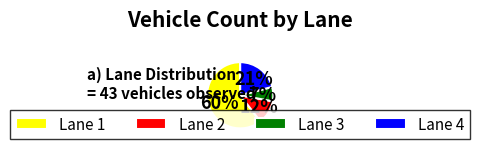

True or false: Lane 4 accounts for 27% of the total.

False